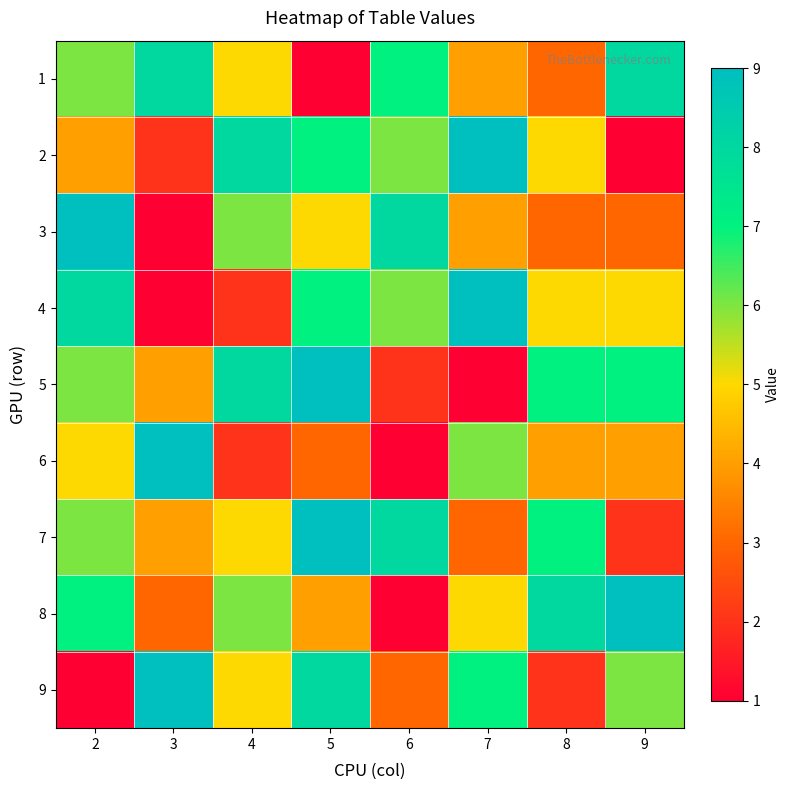

Which category has the lowest value across all series?

5